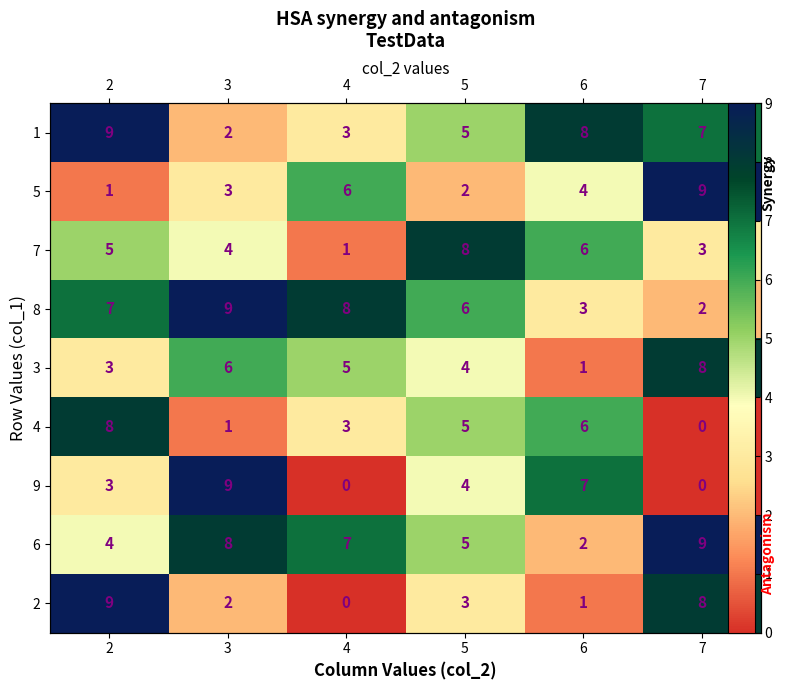

Is the value of 5 at 6 greater than the value of 7 at 2?

No